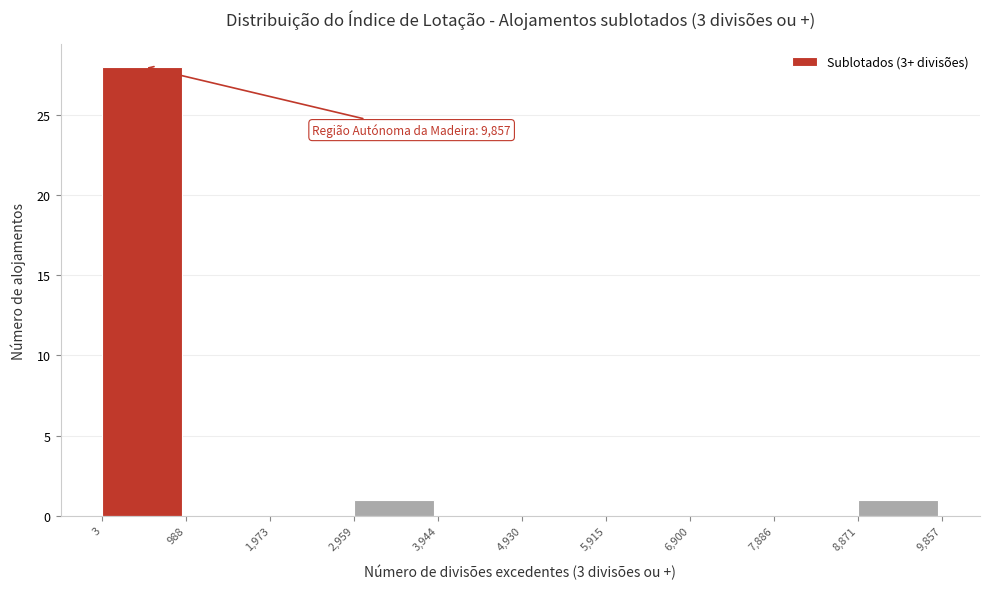

Which range on the x-axis has the tallest bar?

3 to 988